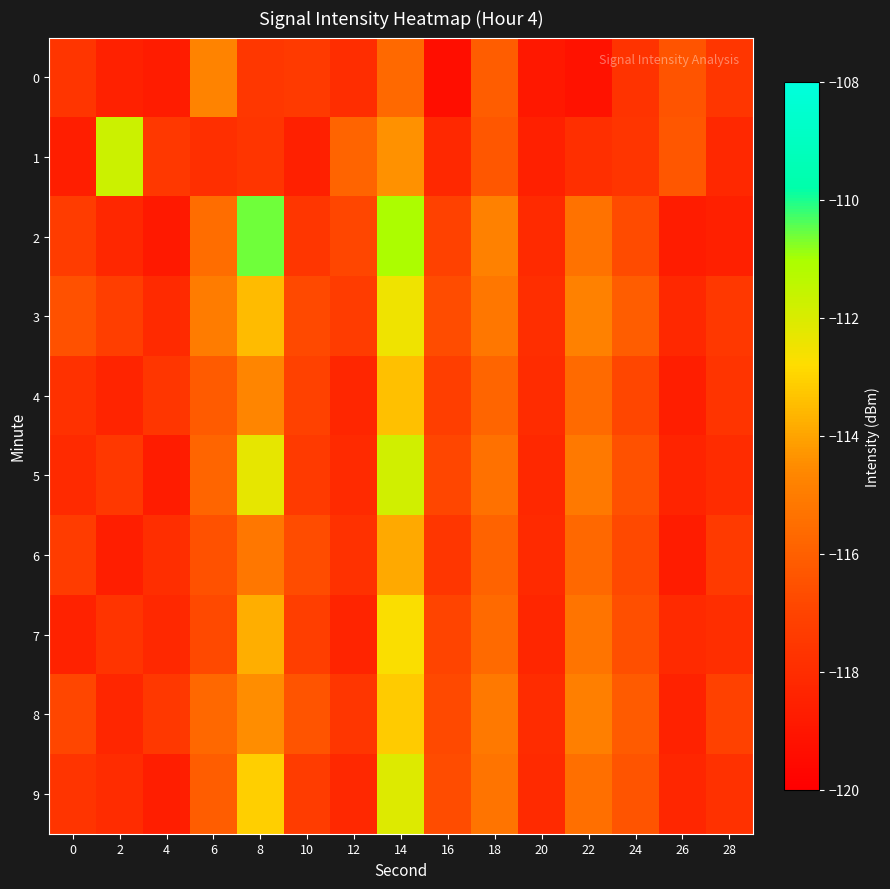

Reading left to right, extract all data points from this chart.

0: 0=-117.6	2=-118.5	4=-118.7	6=-114.8	8=-117.6	10=-117.4	12=-118.0	14=-115.7	16=-119.3	18=-116.1	20=-118.9	22=-119.2	24=-117.7	26=-116.4	28=-117.6
1: 0=-118.6	2=-111.7	4=-117.5	6=-117.9	8=-117.6	10=-118.6	12=-115.8	14=-114.4	16=-118.2	18=-116.3	20=-118.6	22=-117.9	24=-117.6	26=-116.3	28=-118.2
2: 0=-117.3	2=-118.2	4=-118.9	6=-115.5	8=-110.6	10=-117.6	12=-116.9	14=-111.1	16=-117.1	18=-114.8	20=-118.1	22=-115.3	24=-116.8	26=-118.7	28=-118.6
3: 0=-116.5	2=-117.2	4=-118.1	6=-115.0	8=-113.5	10=-116.8	12=-117.3	14=-112.5	16=-116.7	18=-115.2	20=-117.9	22=-114.8	24=-116.1	26=-118.2	28=-117.5
4: 0=-117.8	2=-118.4	4=-117.6	6=-116.2	8=-114.7	10=-117.1	12=-118.3	14=-113.4	16=-117.2	18=-115.8	20=-118.0	22=-115.6	24=-116.9	26=-118.6	28=-117.7
5: 0=-118.1	2=-117.5	4=-118.7	6=-115.8	8=-112.3	10=-117.4	12=-118.1	14=-111.8	16=-116.9	18=-115.4	20=-118.2	22=-115.1	24=-116.5	26=-118.4	28=-118.0
6: 0=-117.3	2=-118.6	4=-117.9	6=-116.5	8=-115.2	10=-116.7	12=-117.8	14=-113.9	16=-117.6	18=-115.9	20=-118.1	22=-115.7	24=-116.8	26=-118.7	28=-117.4
7: 0=-118.5	2=-117.7	4=-118.2	6=-116.8	8=-113.8	10=-117.2	12=-118.4	14=-112.7	16=-117.0	18=-115.6	20=-118.3	22=-115.3	24=-116.6	26=-118.1	28=-117.9
8: 0=-116.9	2=-118.3	4=-117.5	6=-115.7	8=-114.5	10=-116.4	12=-117.6	14=-113.2	16=-116.8	18=-115.1	20=-118.0	22=-114.9	24=-116.2	26=-118.5	28=-117.1
9: 0=-117.7	2=-118.0	4=-118.6	6=-116.1	8=-113.1	10=-117.3	12=-118.2	14=-112.1	16=-116.7	18=-115.3	20=-118.1	22=-115.5	24=-116.4	26=-118.3	28=-117.8